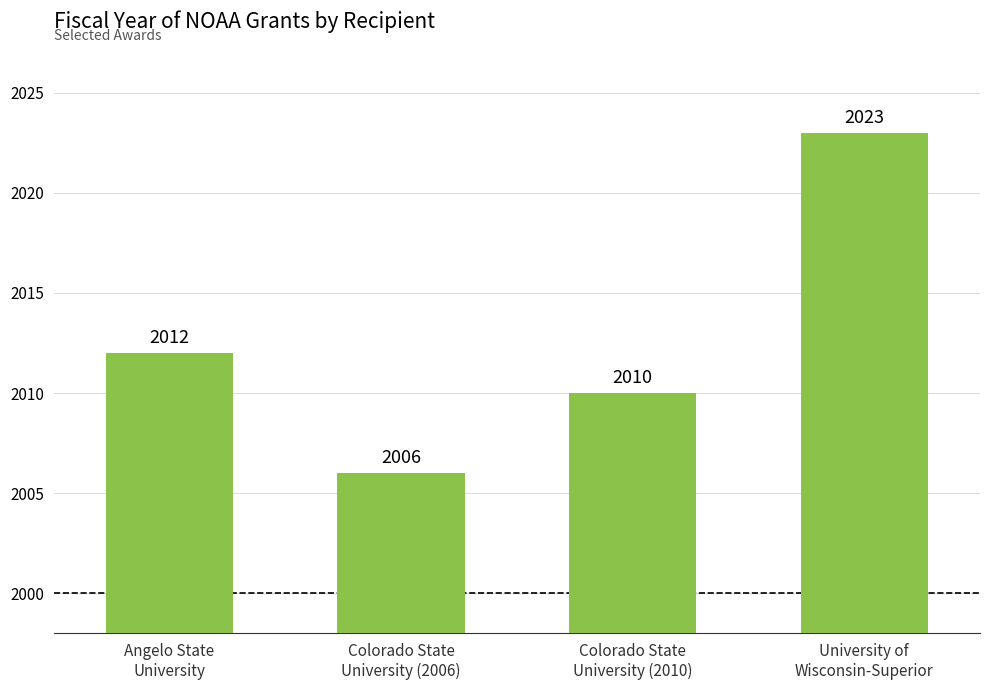

Rank the categories by value from highest to lowest.

University of
Wisconsin-Superior, Angelo State
University, Colorado State
University (2010), Colorado State
University (2006)